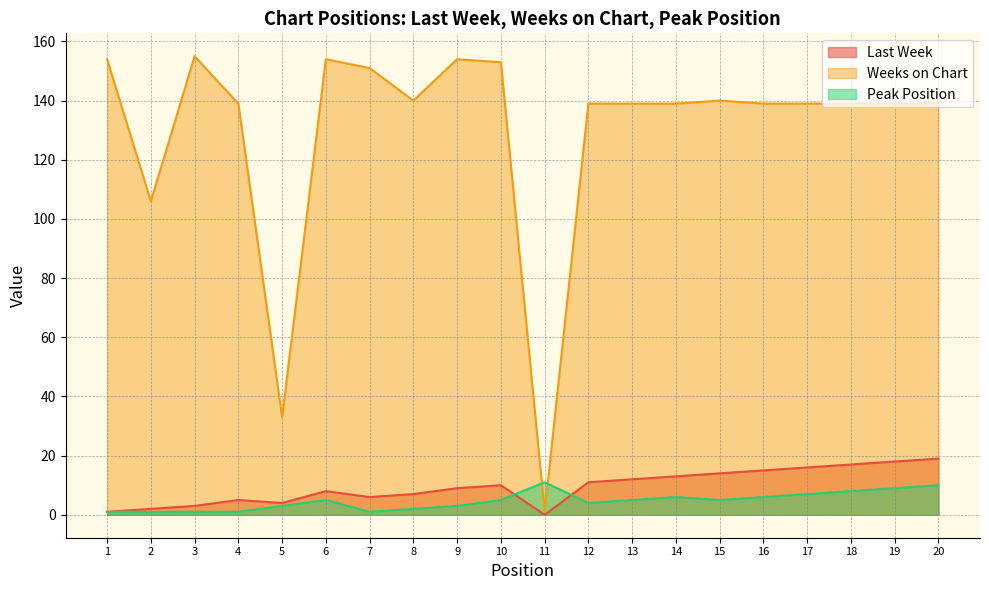

What is the value of the Last Week point at the 5th from the left?

4